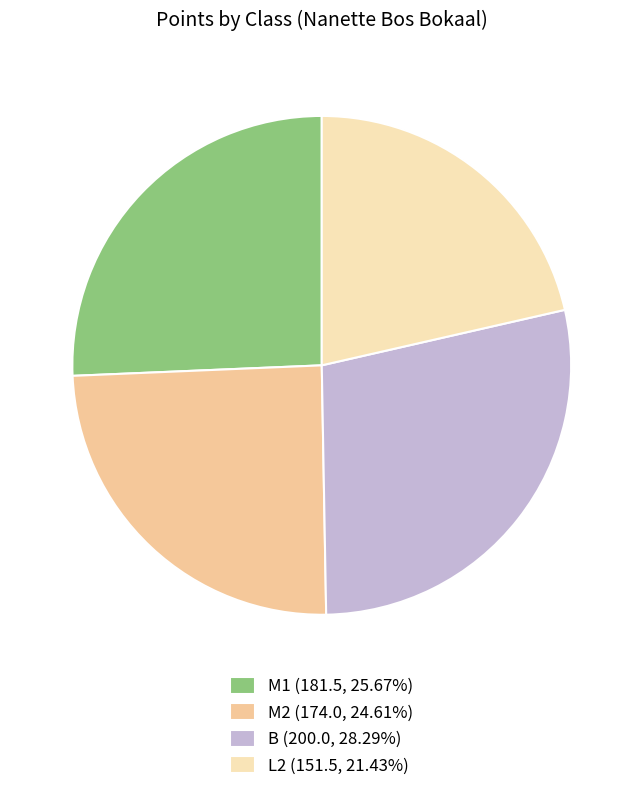

Combined, do L2 (151.5, 21.43%) and M1 (181.5, 25.67%) account for over 50%?

No